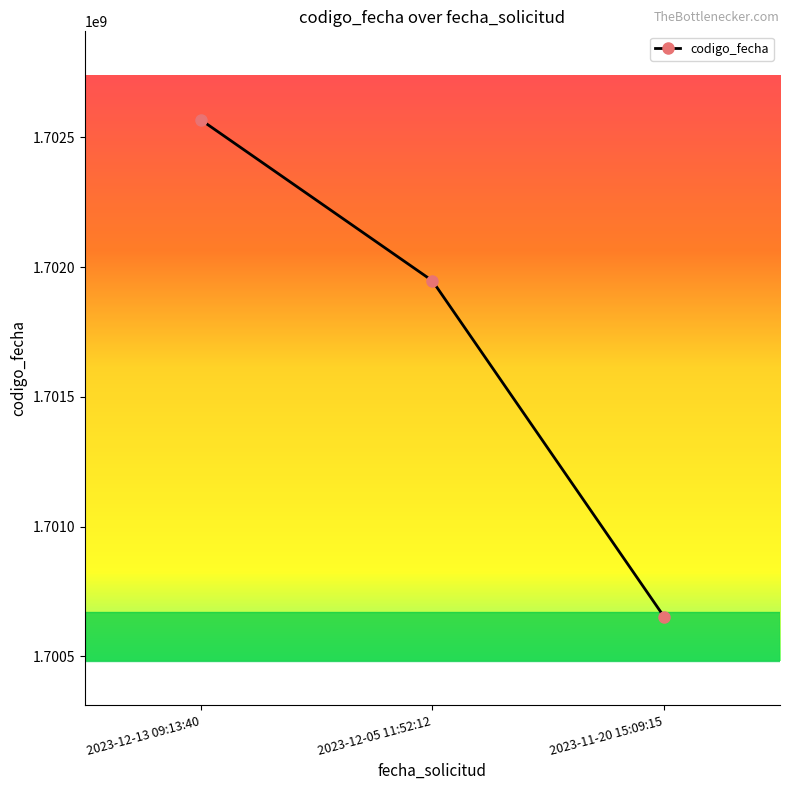

Which has a higher value, 2023-12-05 11:52:12 or 2023-12-13 09:13:40?

2023-12-13 09:13:40